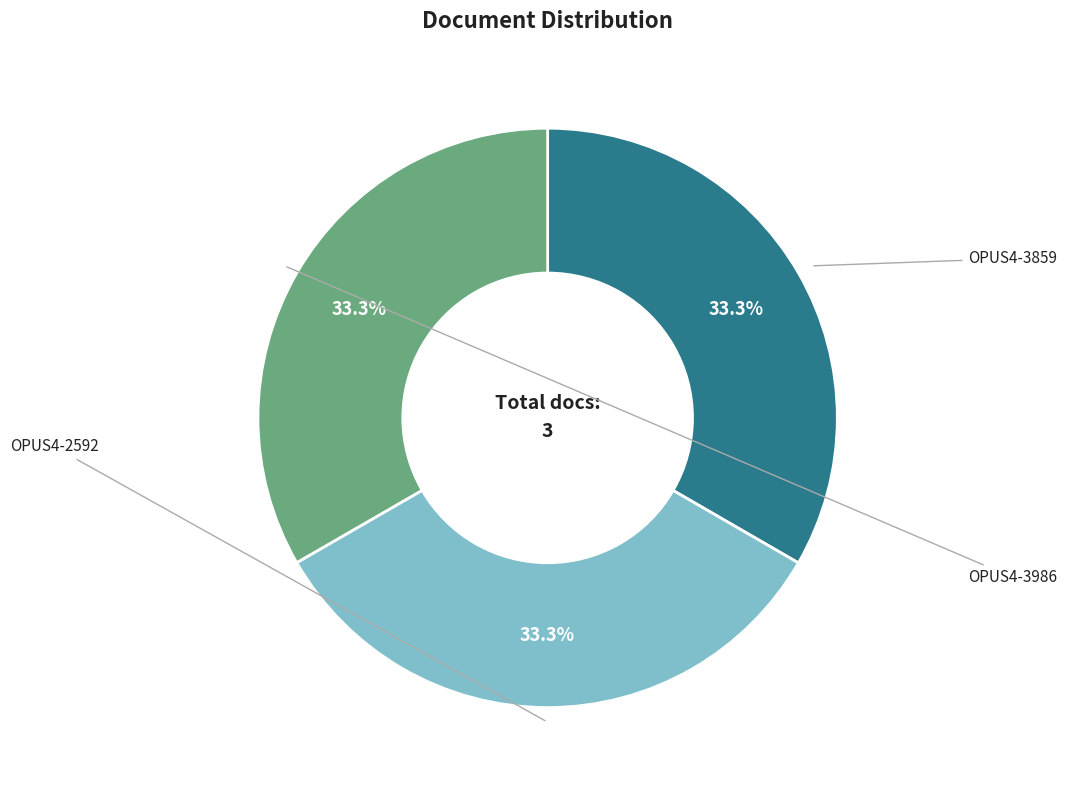

Is there any slice that represents more than half of the pie?

No